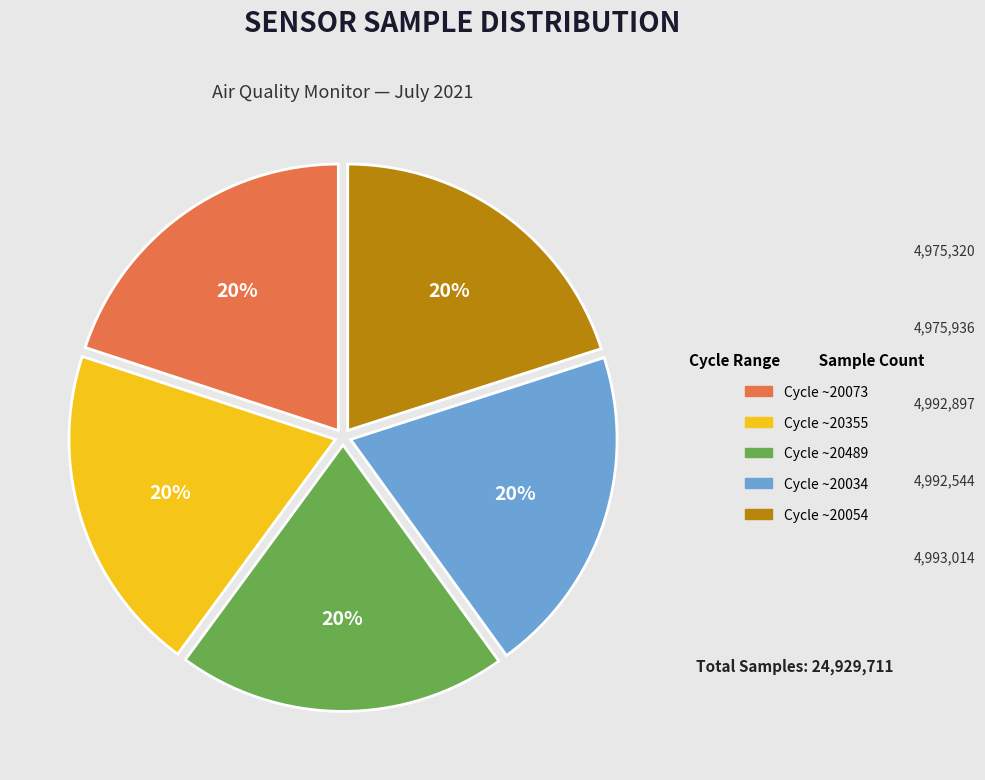

Do Cycle ~20054 and Cycle ~20073 together represent more than half of the pie?

No